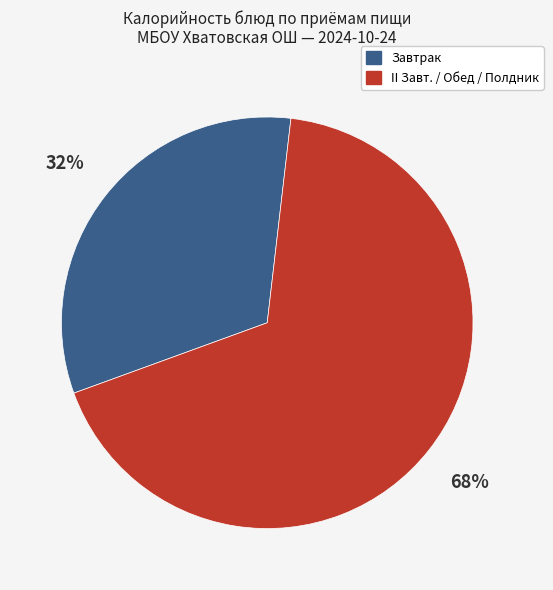

How many slices are in this pie chart?

2